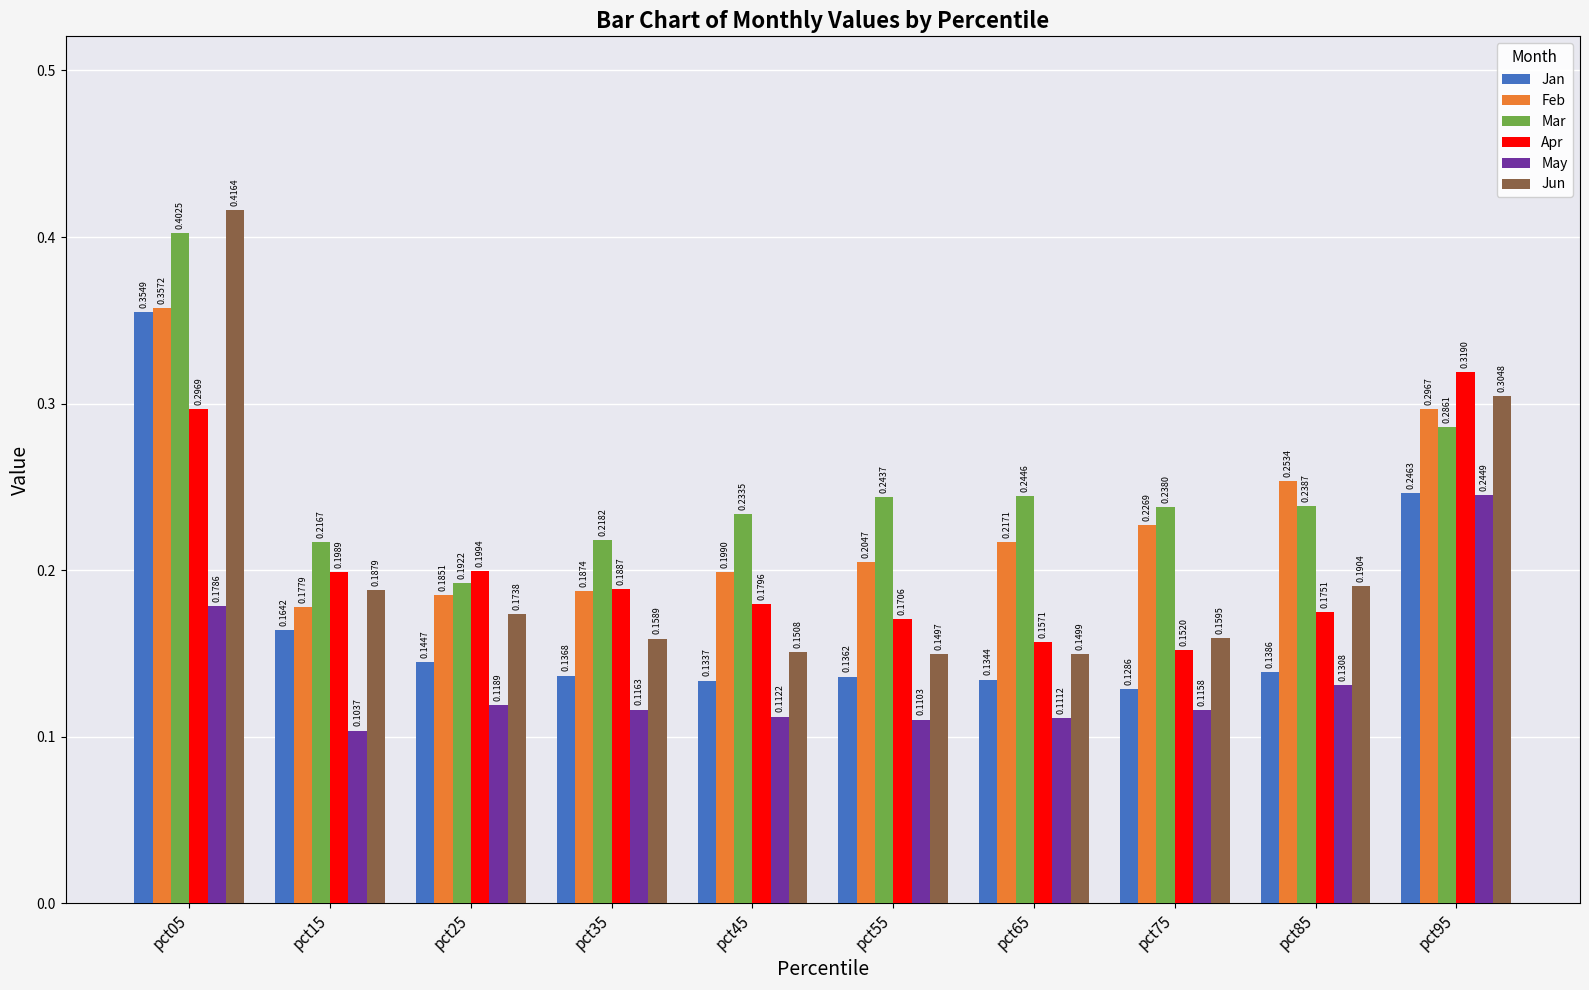

What are all the series names shown in the legend?

Jan, Feb, Mar, Apr, May, Jun